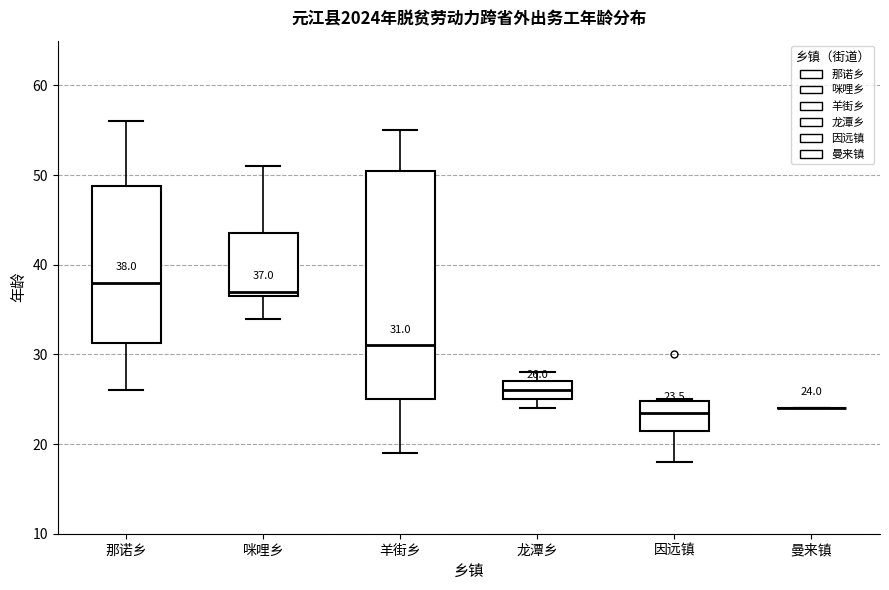

Comparing the boxes themselves (not the whiskers), which one is the tallest?

羊街乡